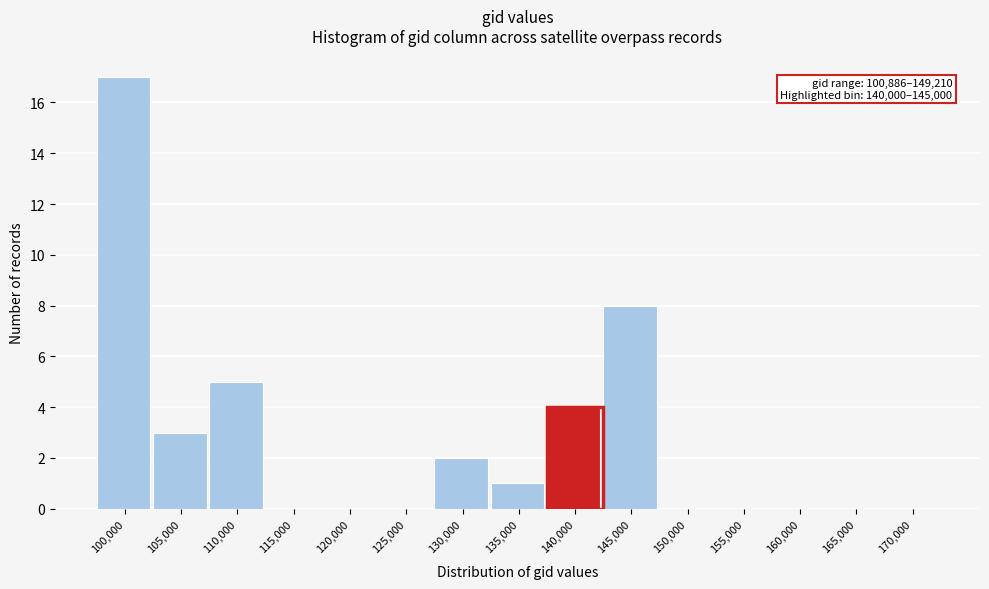

Reading left to right, what are all the values shown in this chart?

100,000=17	105,000=3	110,000=5	115,000=0	120,000=0	125,000=0	130,000=2	135,000=1	140,000=4	145,000=8	150,000=0	155,000=0	160,000=0	165,000=0	170,000=0